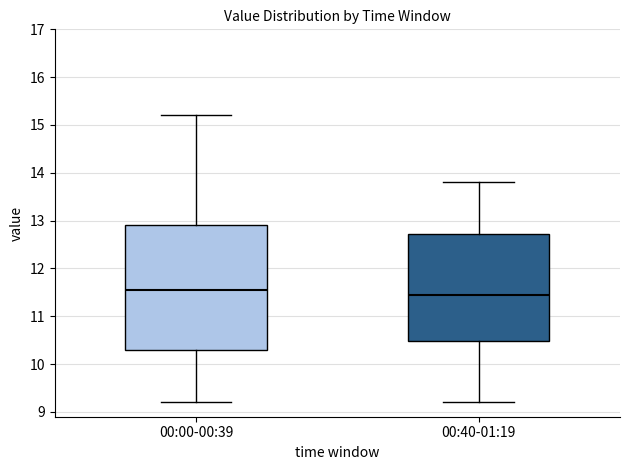

Reading left to right, transcribe this box plot: for each box, give where its median line is, the range the box spans, and where its two whiskers end, as read against the y-axis. The values are not printed on the chart, so give them approximately, as read against the axis.

00:00-00:39: median 11.6, box 10.3 to 12.9, whiskers 9.2 to 15.2
00:40-01:19: median 11.5, box 10.5 to 12.7, whiskers 9.2 to 13.8